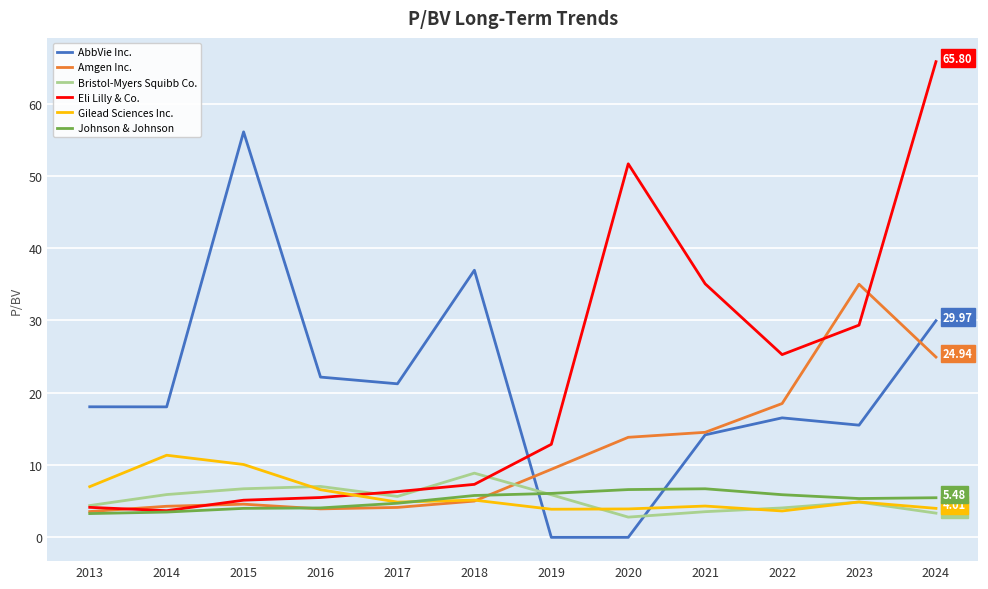

Between 2016 and 2023, which series saw the biggest shift?

Amgen Inc.